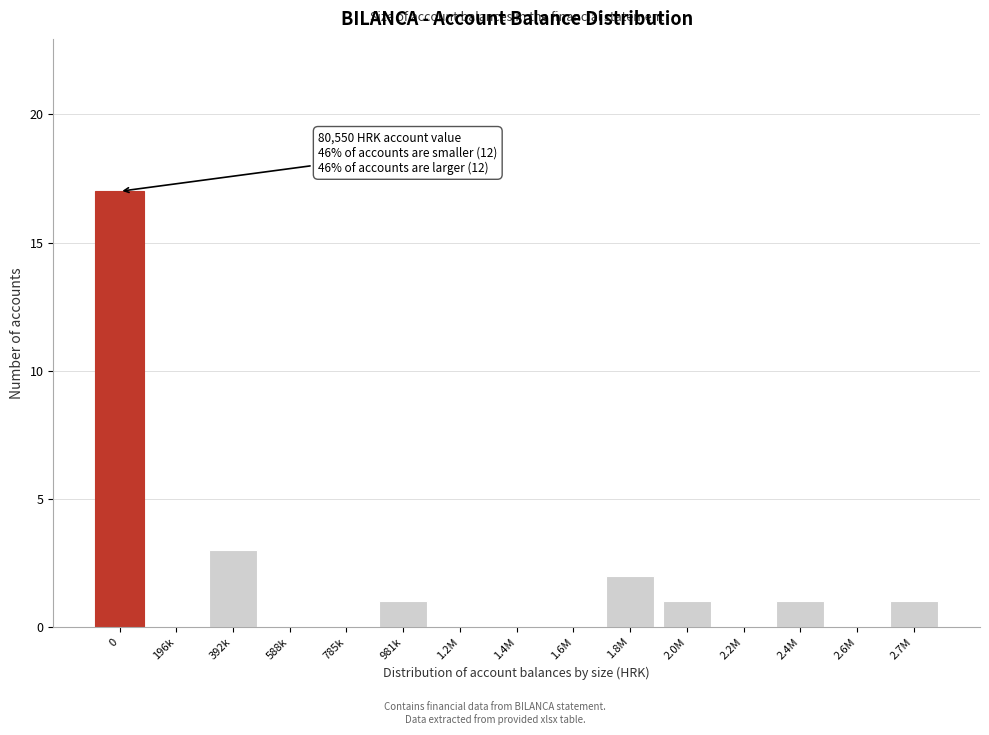

Reading left to right, transcribe all the data shown in this chart.

0=17	196k=0	392k=3	588k=0	785k=0	981k=1	1.2M=0	1.4M=0	1.6M=0	1.8M=2	2.0M=1	2.2M=0	2.4M=1	2.6M=0	2.7M=1